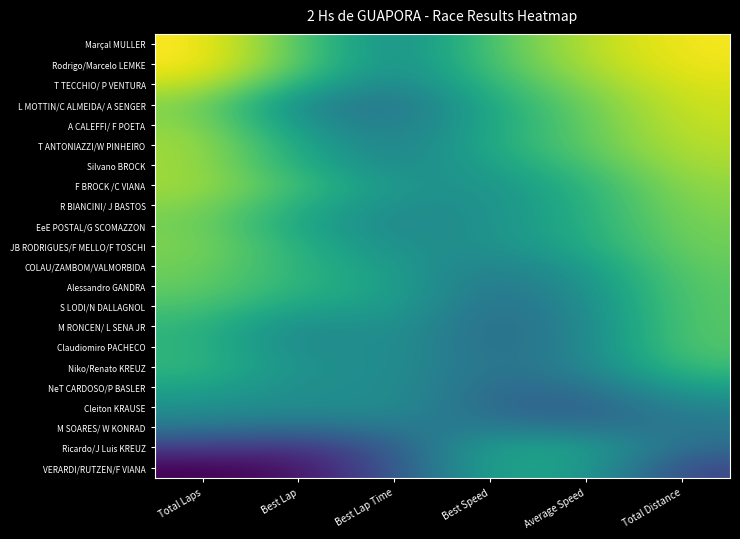

Which category has the lowest value across all series?

Total Laps